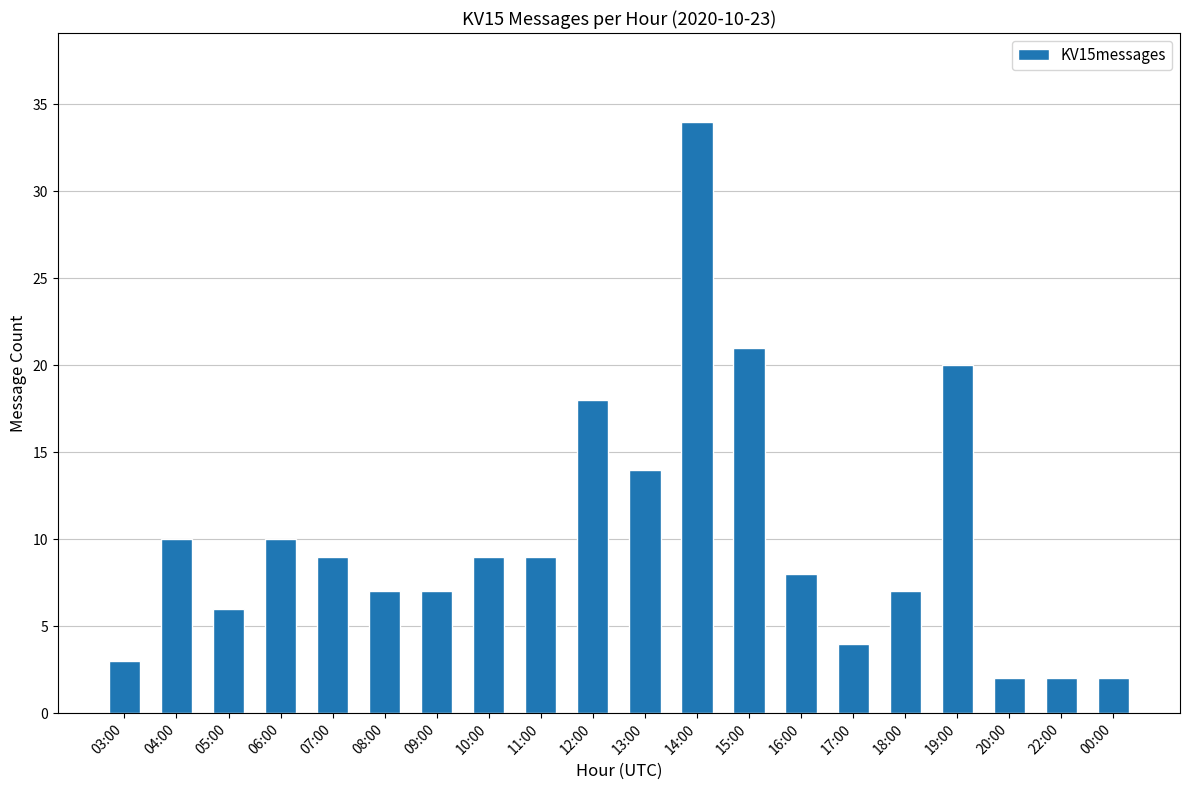

What is the sum of all values?

202